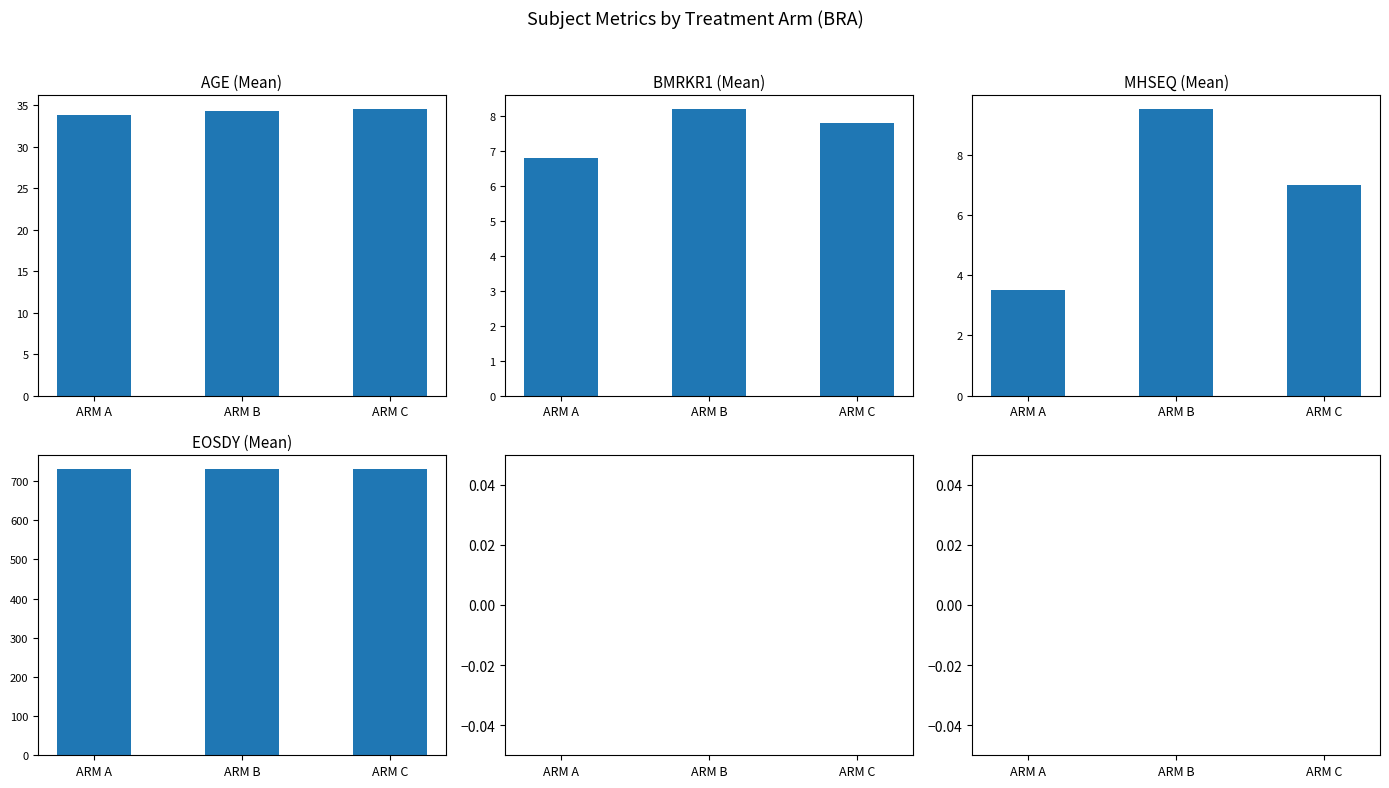

At which label does MHSEQ reach its minimum?

ARM A